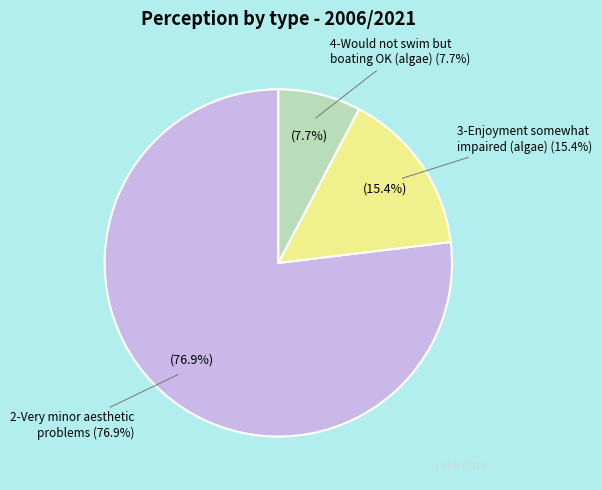

Which slice is the smallest?

4-Would not swim but boating OK (algae)